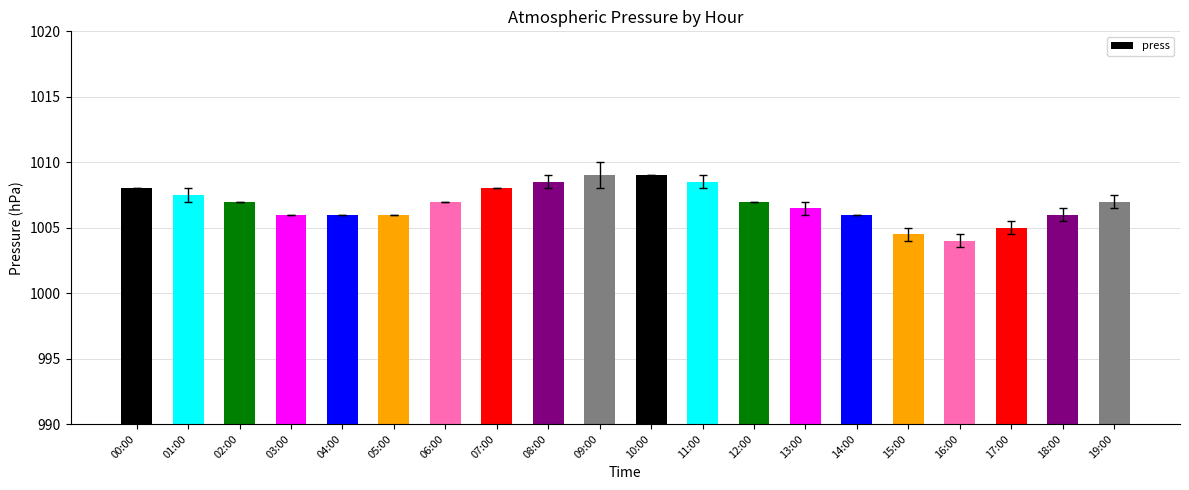

The value at 01:00 is 1007.5. True or false?

True